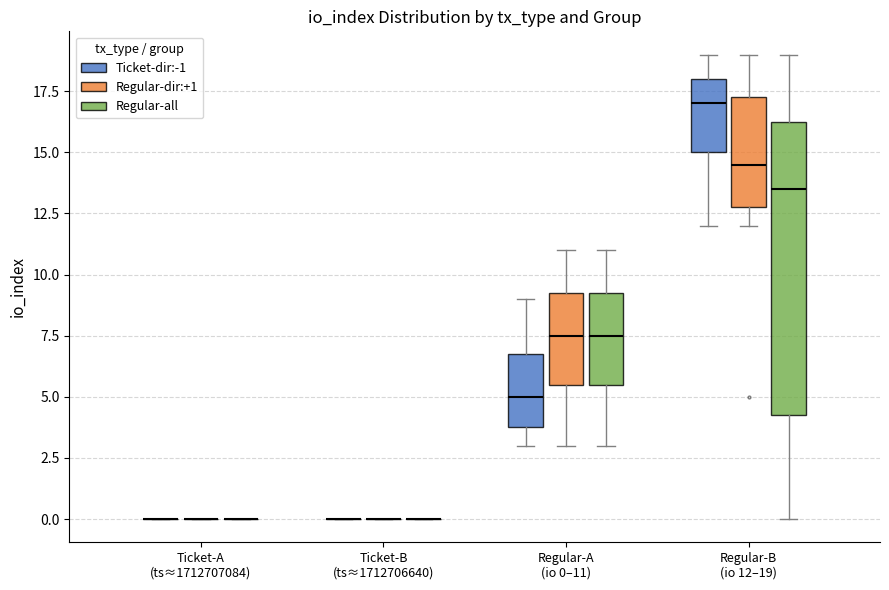

Reading left to right, transcribe this box plot: for each box, give where its median line is, the range the box spans, and where its two whiskers end, as read against the y-axis. The values are not printed on the chart, so give them approximately, as read against the axis.

Ticket-A (ts≈1712707084) (Ticket-dir:-1): box collapsed to a line at 0.0, whiskers 0.0 to 0.0
Ticket-A (ts≈1712707084) (Regular-dir:+1): box collapsed to a line at 0.0, whiskers 0.0 to 0.0
Ticket-A (ts≈1712707084) (Regular-all): box collapsed to a line at 0.0, whiskers 0.0 to 0.0
Ticket-B (ts≈1712706640) (Ticket-dir:-1): box collapsed to a line at 0.0, whiskers 0.0 to 0.0
Ticket-B (ts≈1712706640) (Regular-dir:+1): box collapsed to a line at 0.0, whiskers 0.0 to 0.0
Ticket-B (ts≈1712706640) (Regular-all): box collapsed to a line at 0.0, whiskers 0.0 to 0.0
Regular-A (io 0–11) (Ticket-dir:-1): median 5.0, box 4.0 to 7.0, whiskers 3.0 to 9.0
Regular-A (io 0–11) (Regular-dir:+1): median 7.5, box 5.5 to 9.5, whiskers 3.0 to 11.0
Regular-A (io 0–11) (Regular-all): median 7.5, box 5.5 to 9.5, whiskers 3.0 to 11.0
Regular-B (io 12–19) (Ticket-dir:-1): median 17.0, box 15.0 to 18.0, whiskers 12.0 to 19.0
Regular-B (io 12–19) (Regular-dir:+1): median 14.5, box 13.0 to 17.5, whiskers 12.0 to 19.0
Regular-B (io 12–19) (Regular-all): median 13.5, box 4.5 to 16.5, whiskers 0.0 to 19.0